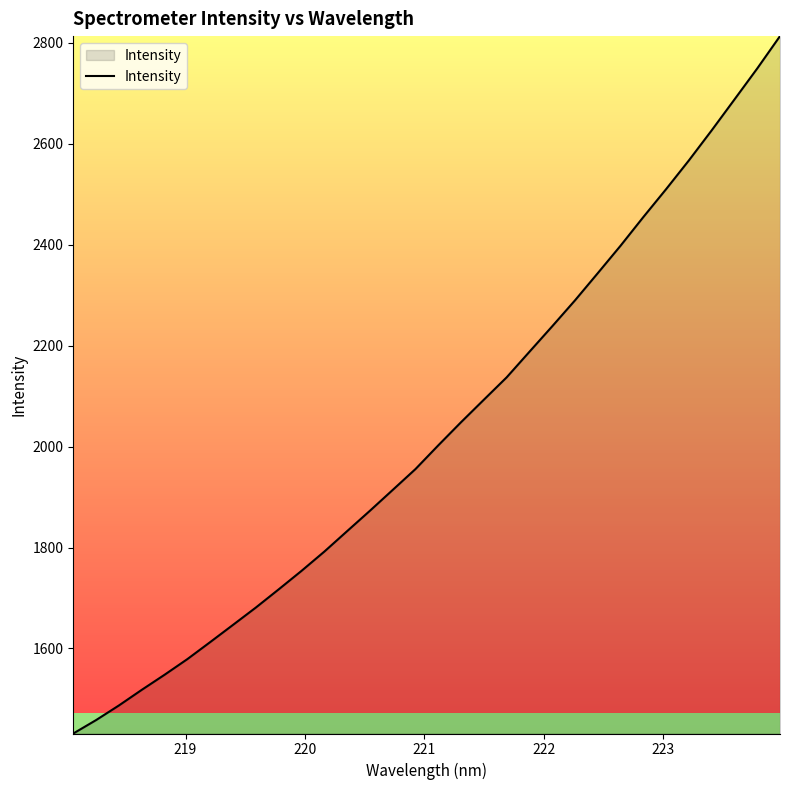

What is the minimum value shown in the chart?

1431.5